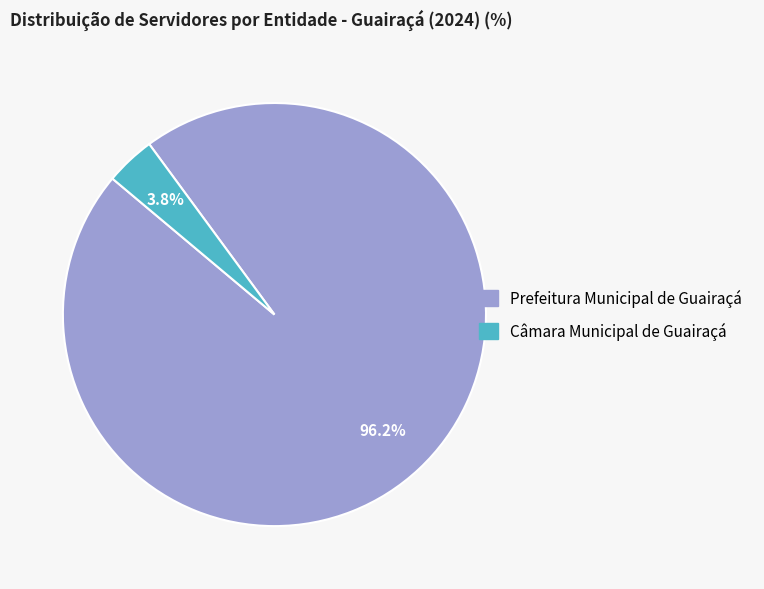

What is the smallest slice in the pie chart?

Câmara Municipal de Guairaçá